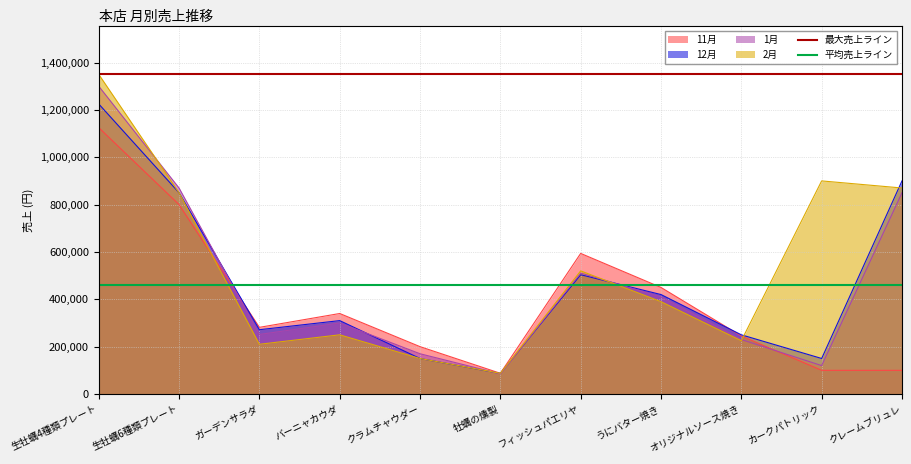

What is the lowest value of the 11月 series?

87500